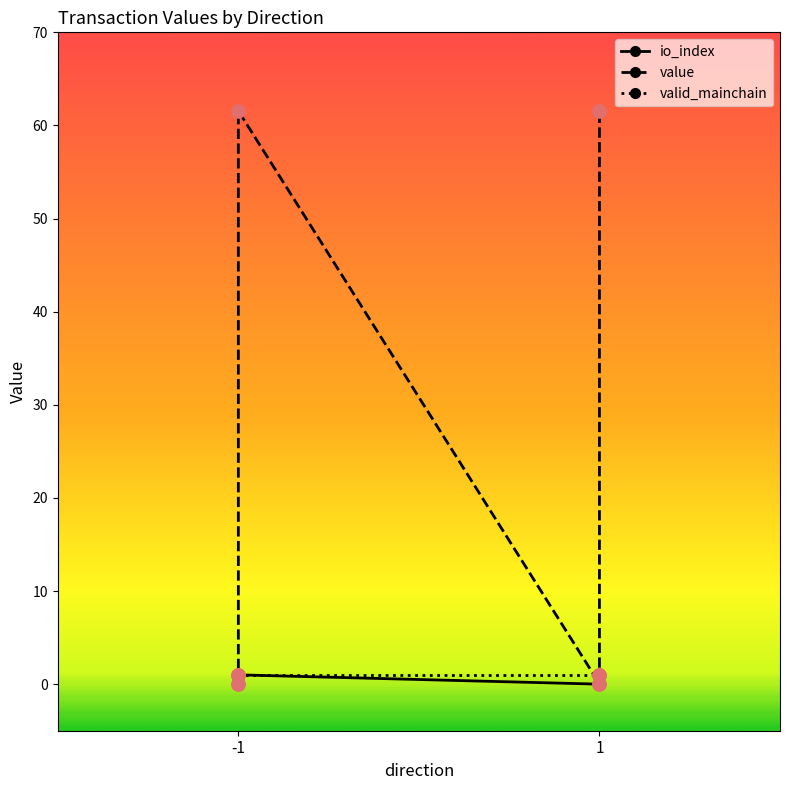

Which series has the largest total across all categories?

value